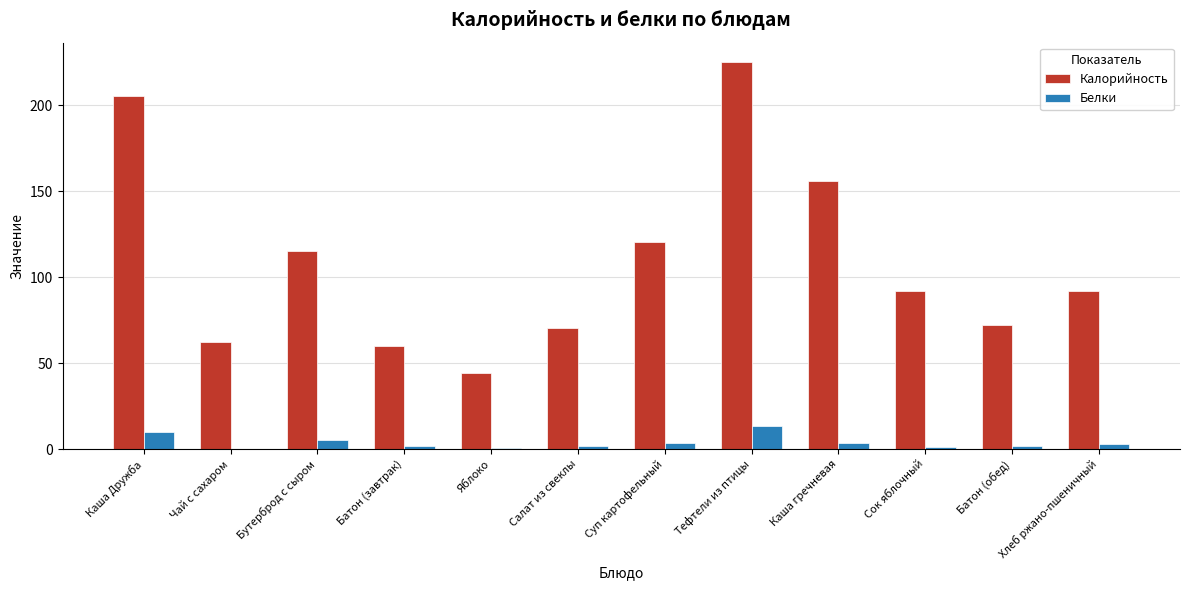

What is the total value across all series at Тефтели из птицы?

238.4